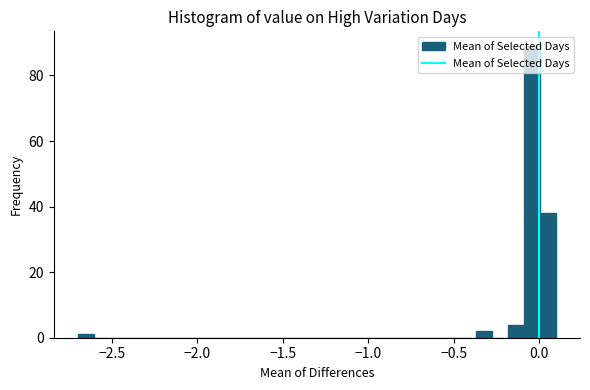

Around what value on the x-axis is the tallest bar? Give the approximate position of its centre, as read against the axis.

-0.05